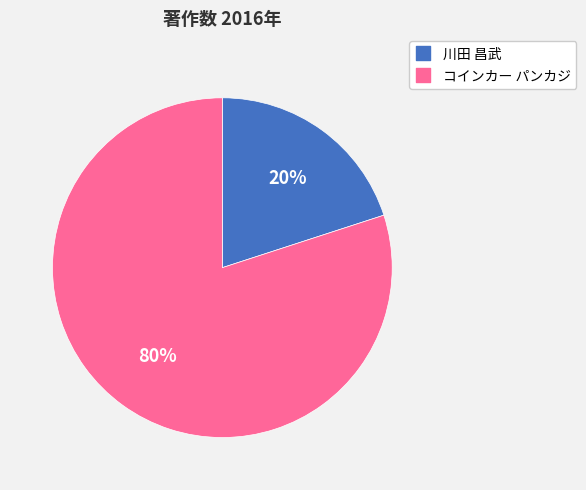

Count the number of slices in the pie.

2